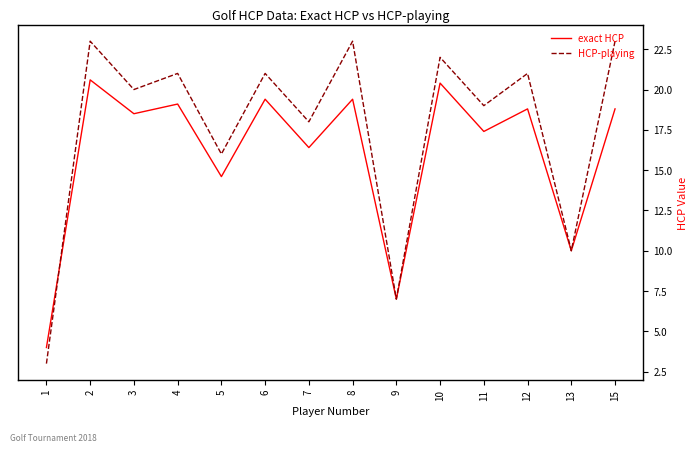

Count the number of categories in the chart.

14